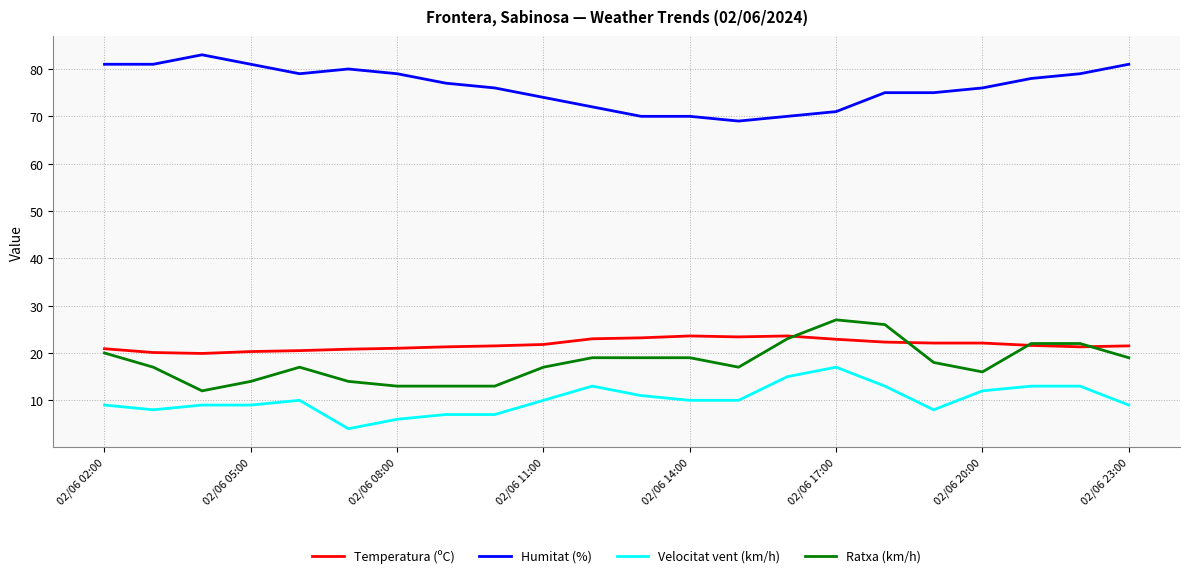

True or false: Velocitat vent (km/h) and Temperatura (ºC) cross at least once.

False